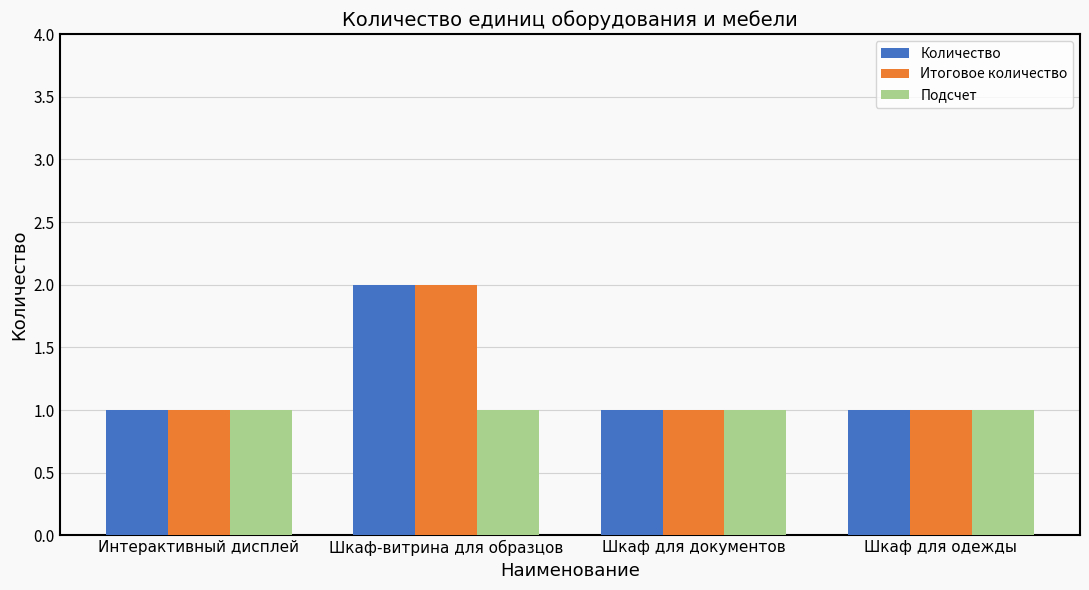

What are all the series names shown in the legend?

Количество, Итоговое количество, Подсчет